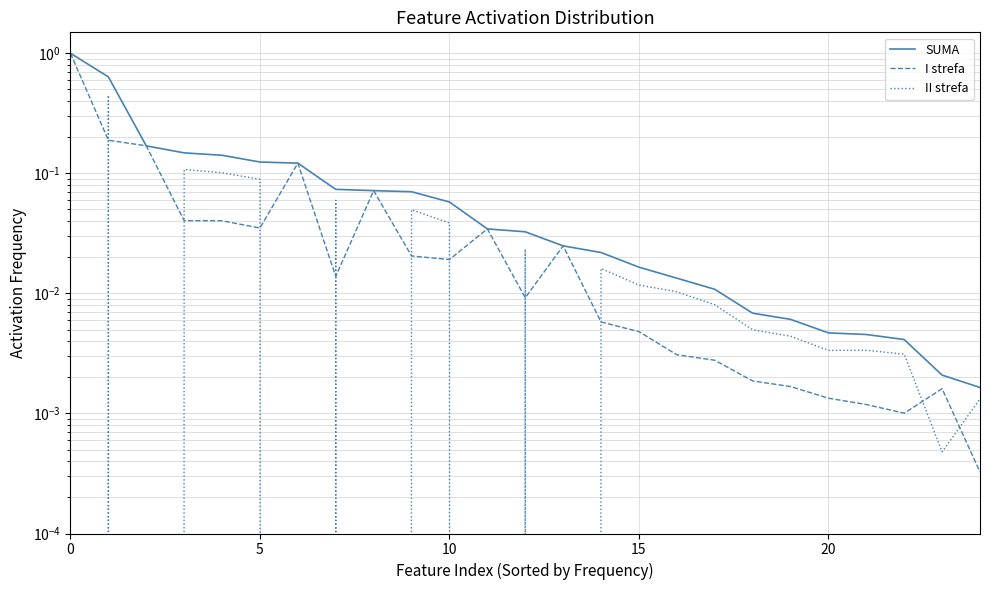

In II strefa, how many points are lower than both neighbors (excluding endpoints)?

7